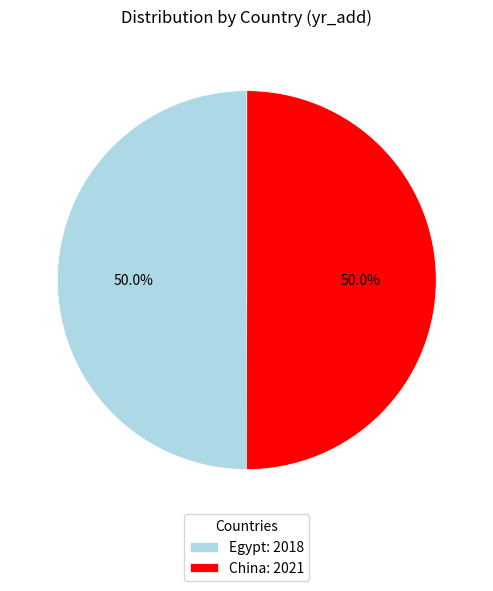

True or false: Egypt accounts for 50% of the total.

True